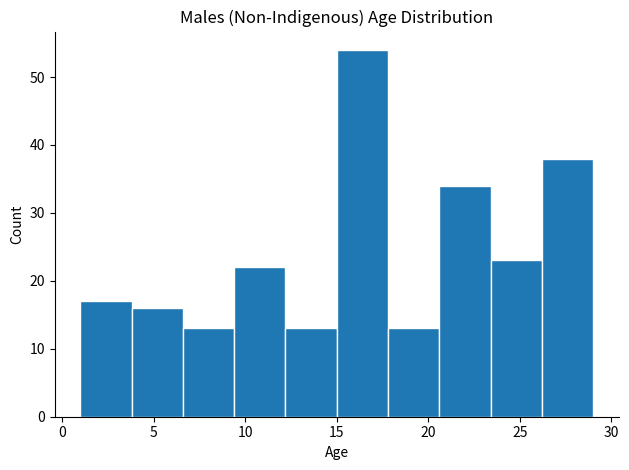

Which range on the x-axis has the tallest bar?

15.0 to 17.8